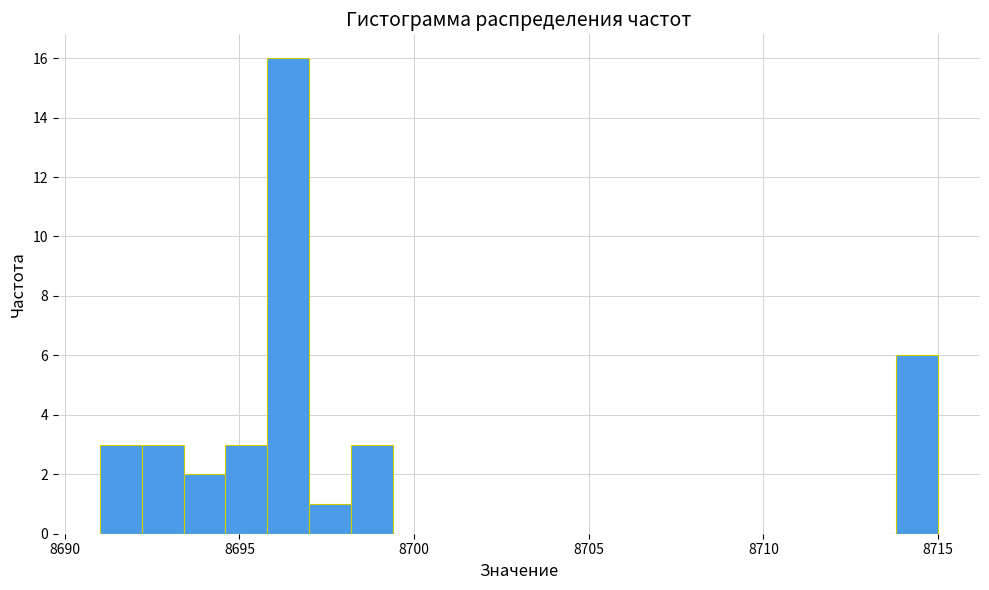

Around what value on the x-axis is the tallest bar? Give the approximate position of its centre, as read against the axis.

8696.5